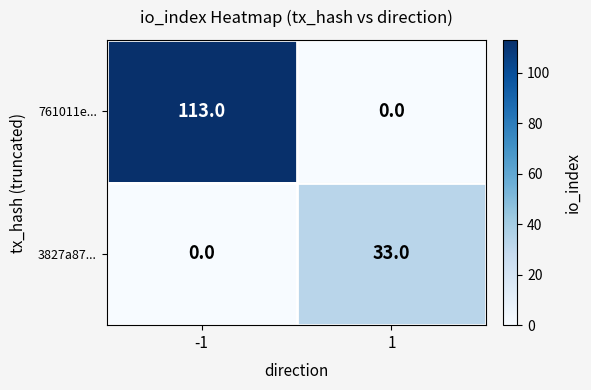

Reading left to right, list all the values displayed in this chart.

761011e...: 113	0
3827a87...: 0	33